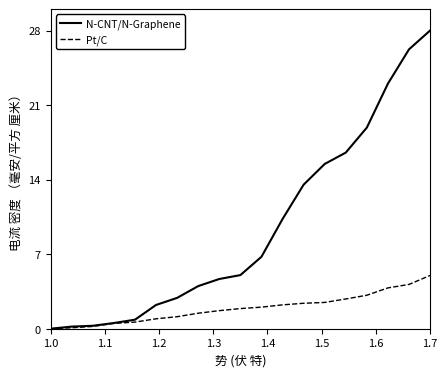

Which series has the largest range (max minus min)?

N-CNT/N-Graphene